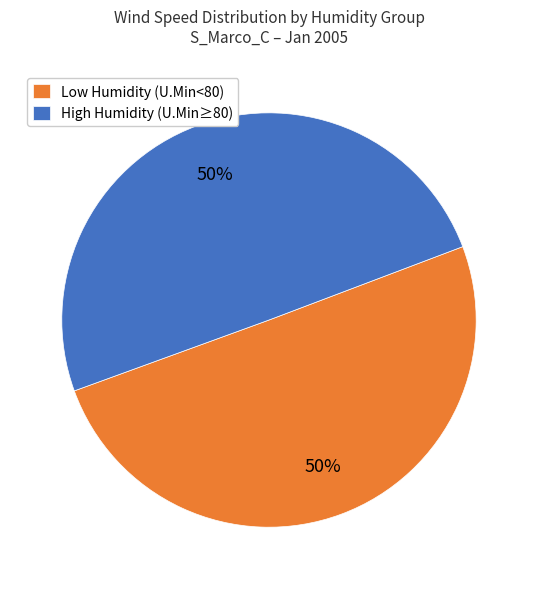

To the nearest percent, what percentage of the pie is High Humidity (U.Min≥80)?

50%